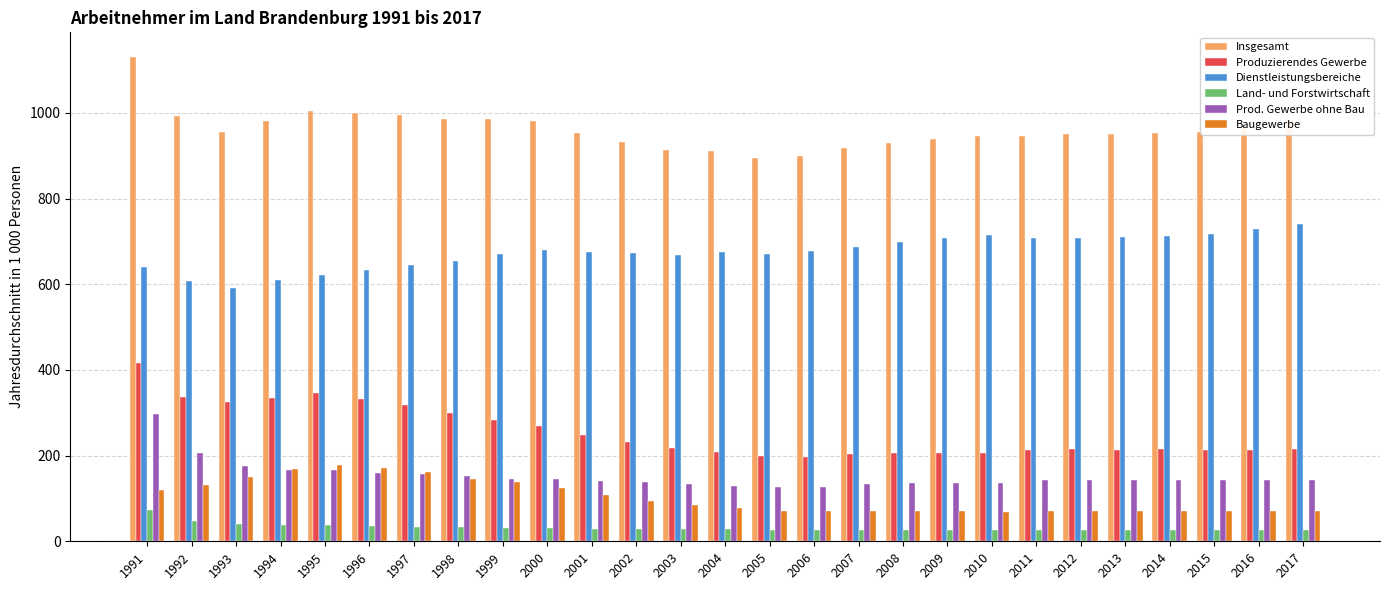

Is the value of Produzierendes Gewerbe at 2004 greater than the value of Insgesamt at 2012?

No